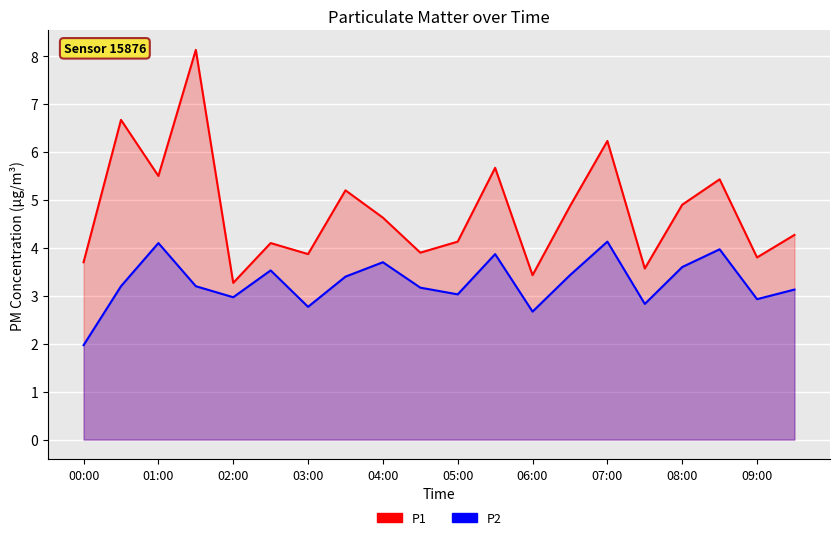

Reading right to left, extract all data points from this chart.

P1: 4.3	3.8	5.4	4.9	3.6	6.2	4.9	3.4	5.7	4.1	3.9	4.6	5.2	3.9	4.1	3.3	8.1	5.5	6.7	3.7
P2: 3.1	2.9	4.0	3.6	2.8	4.1	3.4	2.7	3.9	3.0	3.2	3.7	3.4	2.8	3.5	3.0	3.2	4.1	3.2	2.0